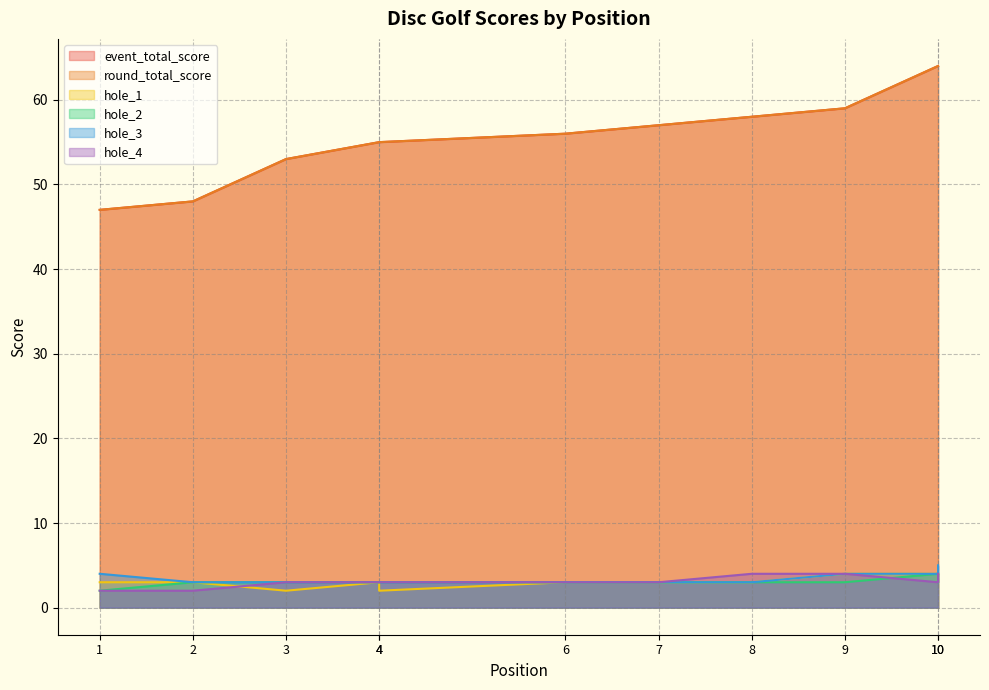

Which series has the widest spread of values?

event_total_score